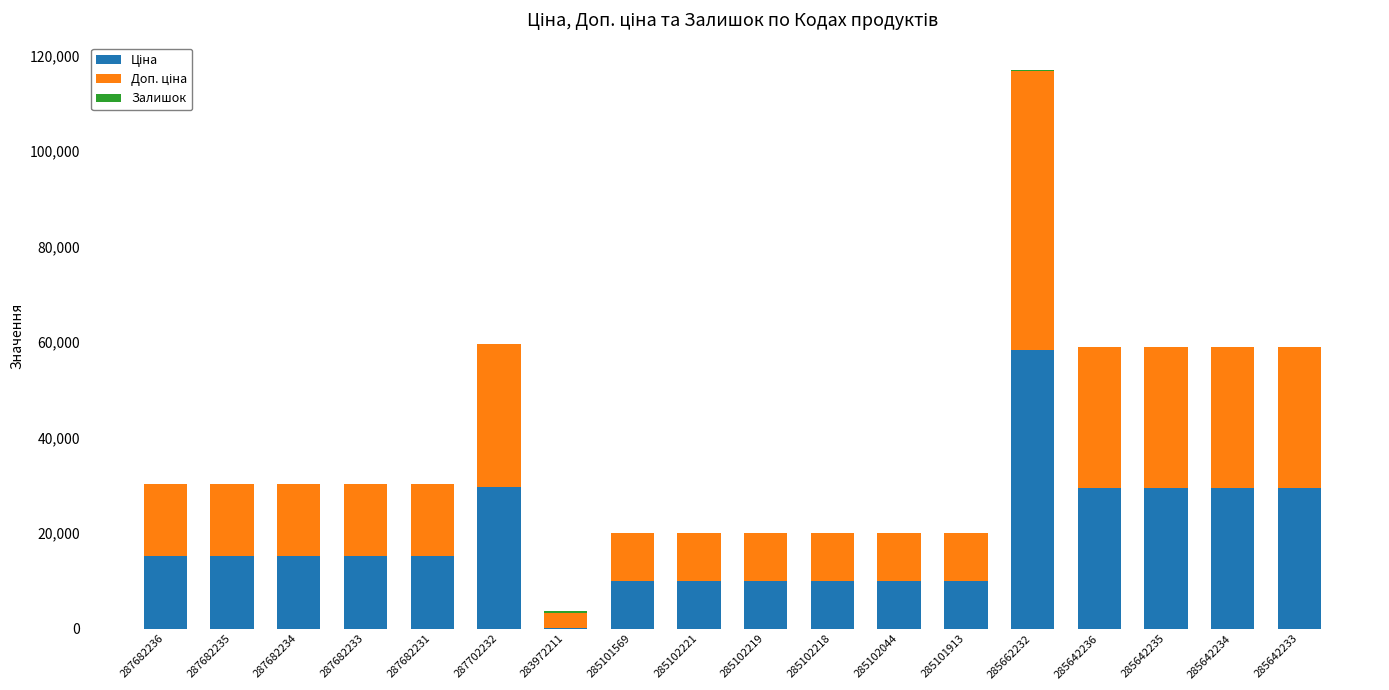

What is the total value across all series at 287682233?

30240.0